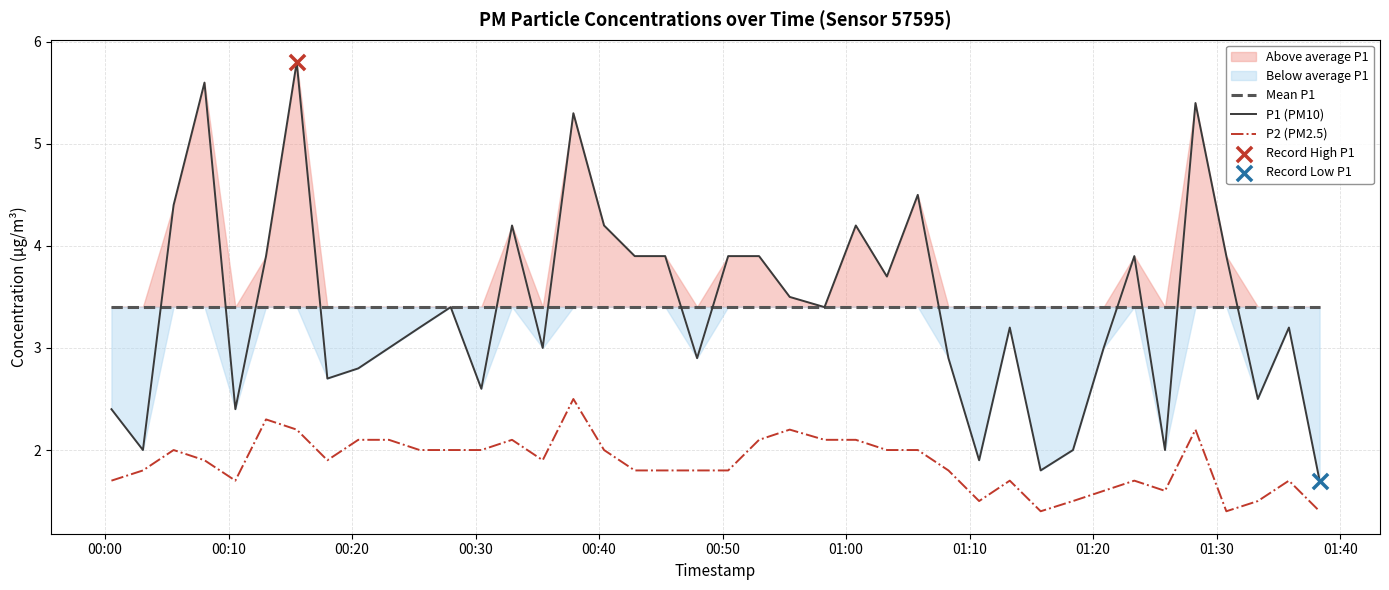

What is the highest value of the P2 (PM2.5) series?

2.5